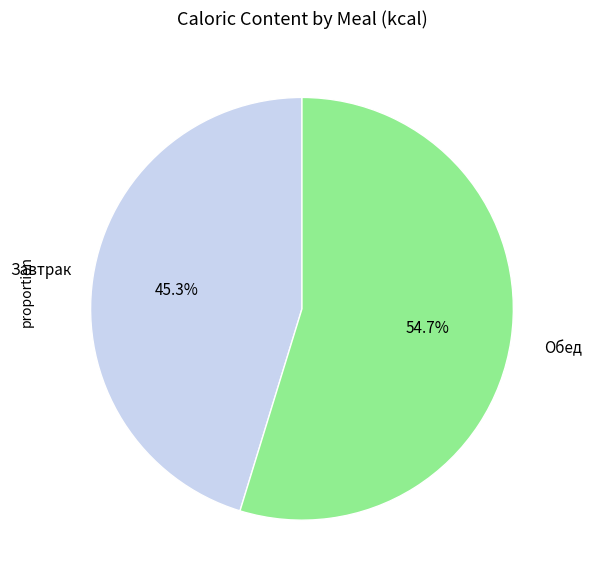

To the nearest percent, what is the difference between the largest and smallest slice percentages?

9%